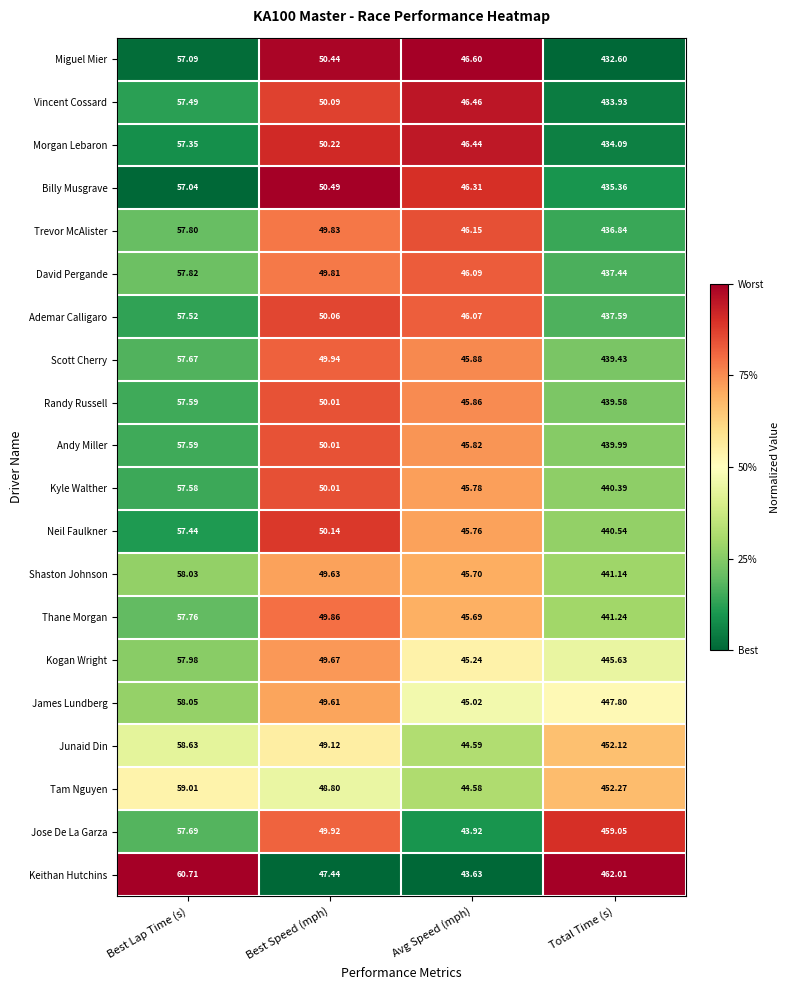

What is the greatest value displayed?

462.0